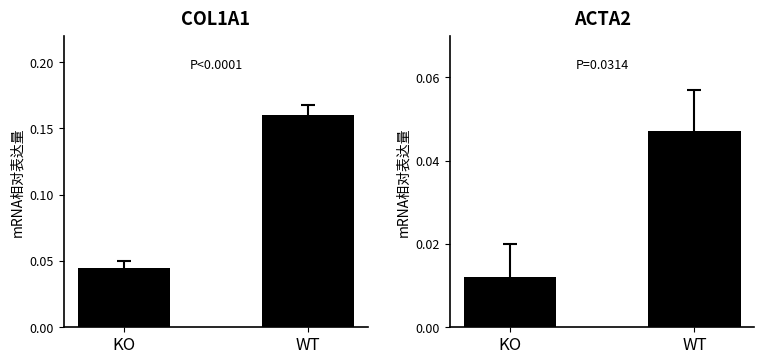

List the series in order of their overall mean, highest first.

COL1A1, ACTA2